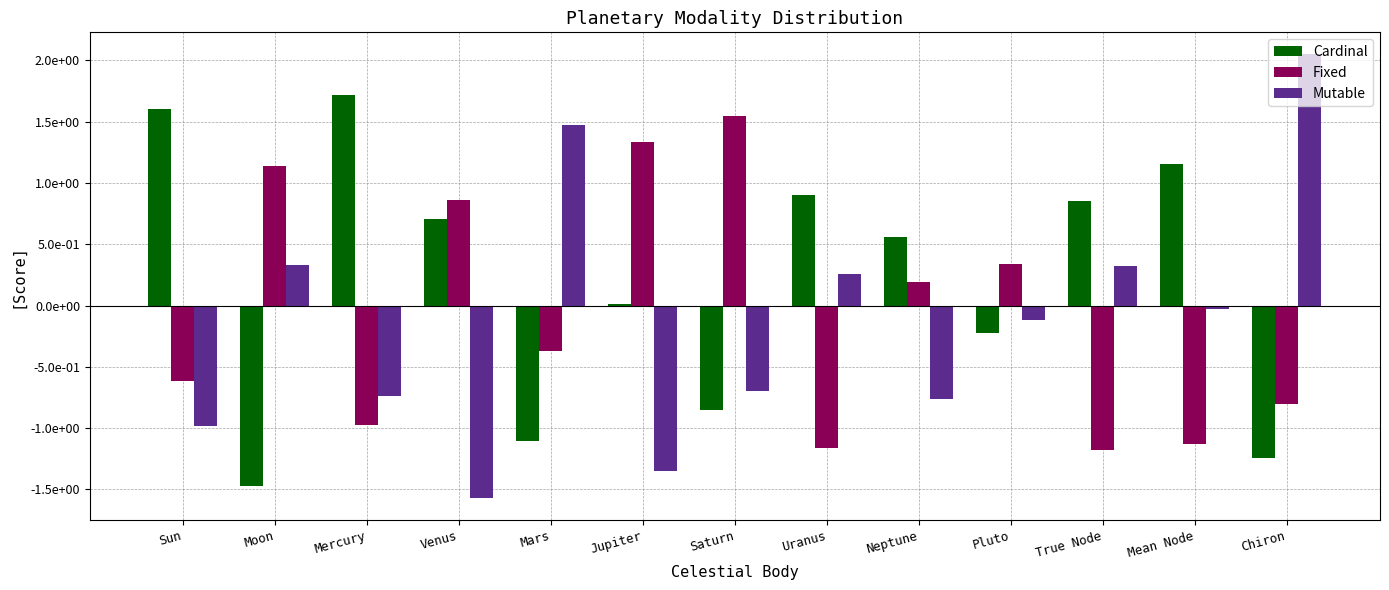

Is it true that Fixed equals -0.9 at Sun?

False